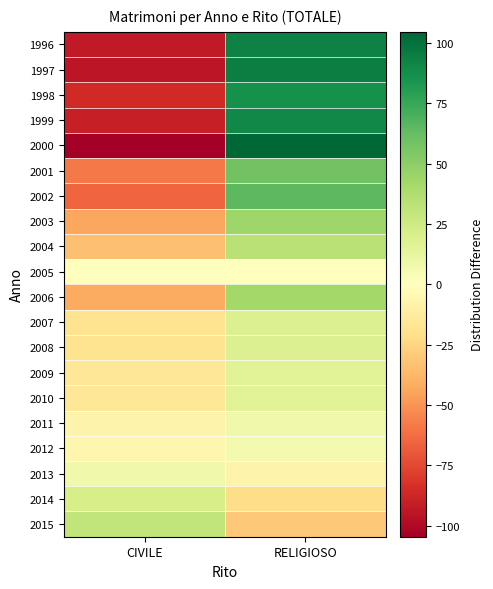

Which series has the largest total across all categories?

1996